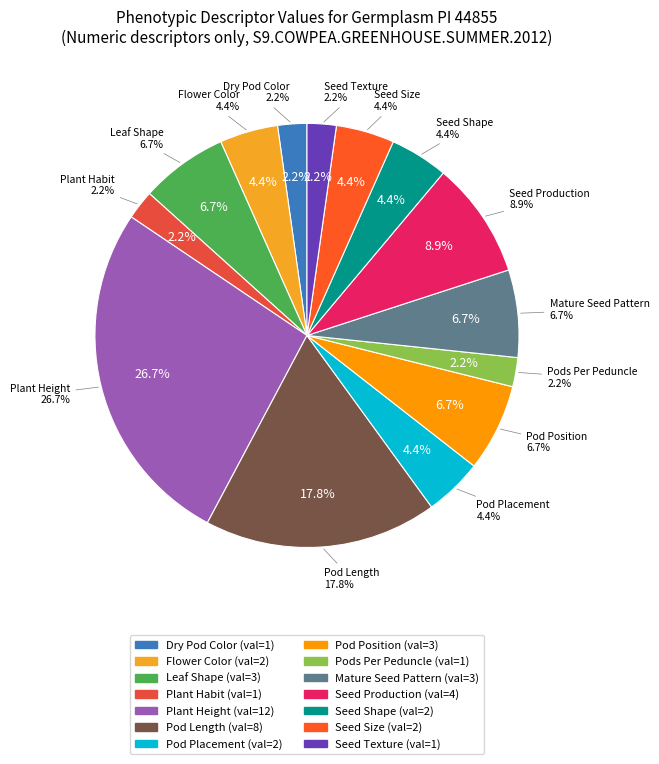

Rank the categories by value from highest to lowest.

Plant Height, Pod Length, Seed Production, Leaf Shape, Pod Position, Mature Seed Pattern, Flower Color, Pod Placement, Seed Shape, Seed Size, Dry Pod Color, Plant Habit, Pods Per Peduncle, Seed Texture